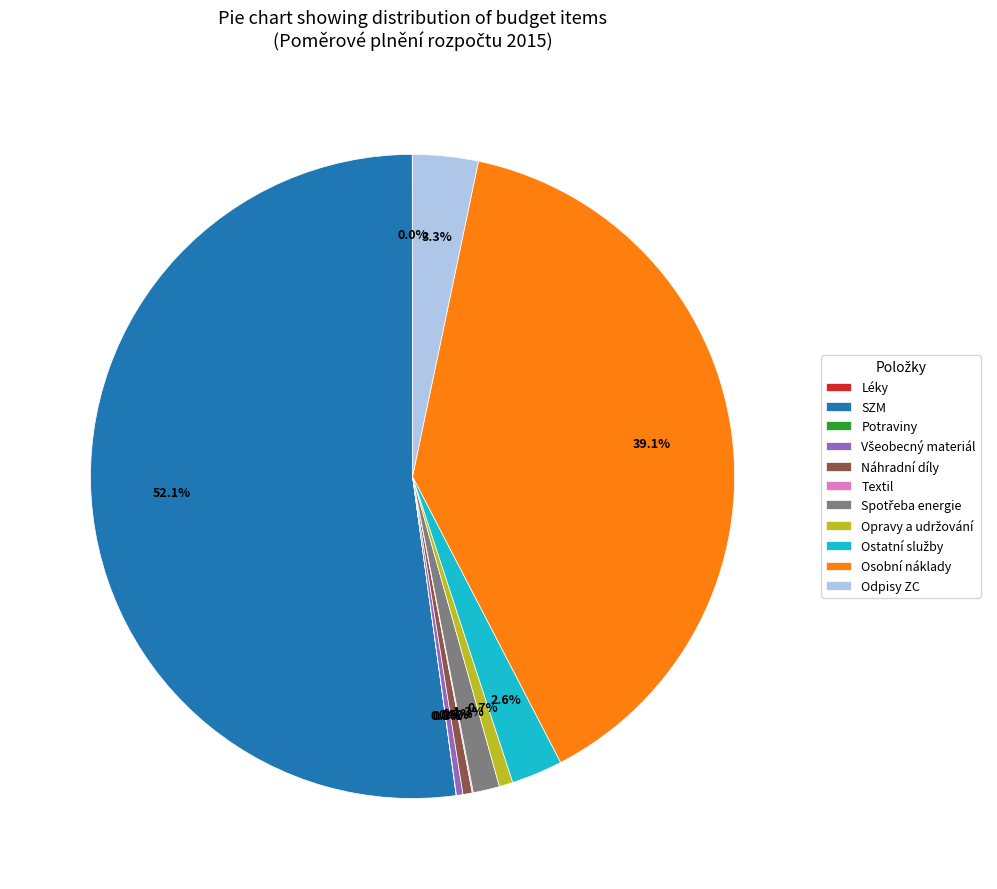

What is the ratio of the value at SZM to the value at Náhradní díly?

112.5